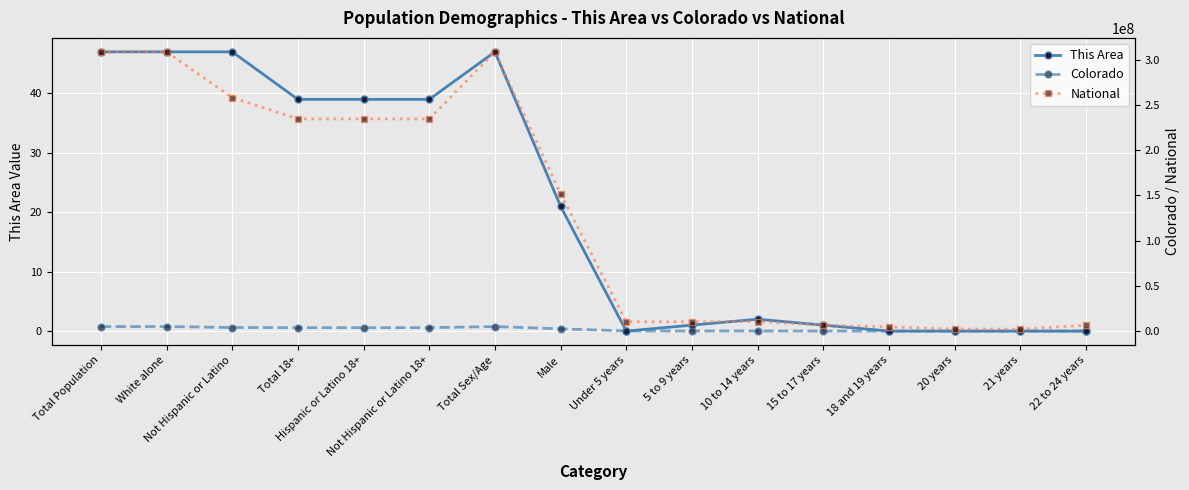

What is the difference between the National values at 21 years and Not Hispanic or Latino 18+?

232340873